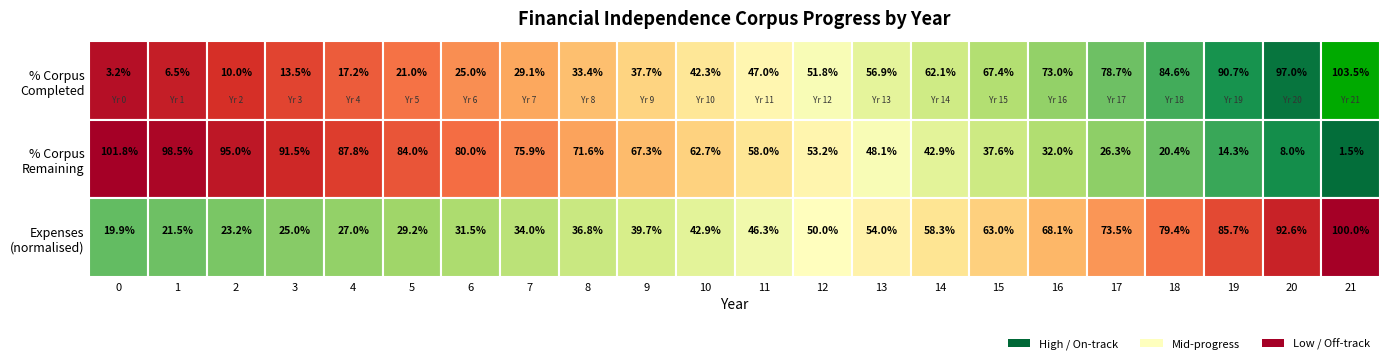

Which category has the highest value across all series?

21